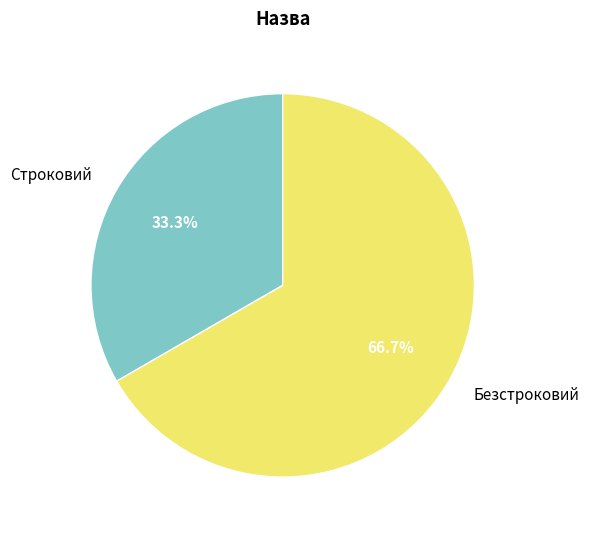

Between Строковий and Безстроковий, which is larger?

Безстроковий